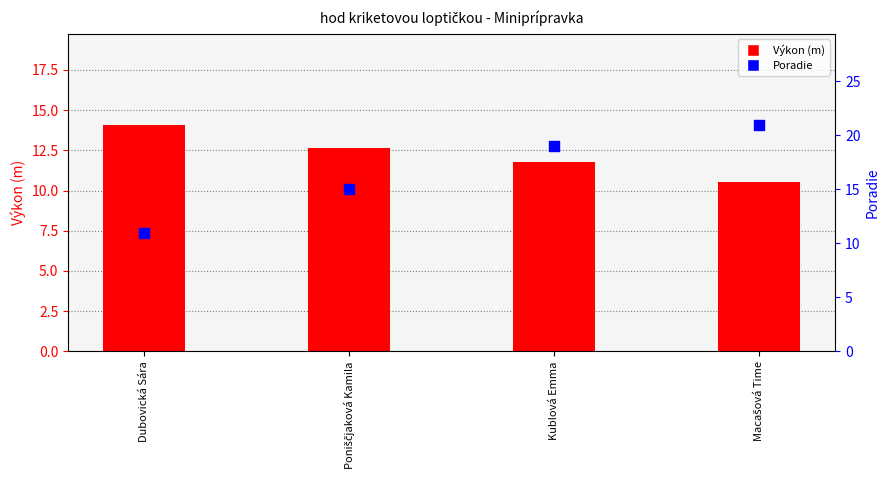

Which series has the largest total across all categories?

Poradie